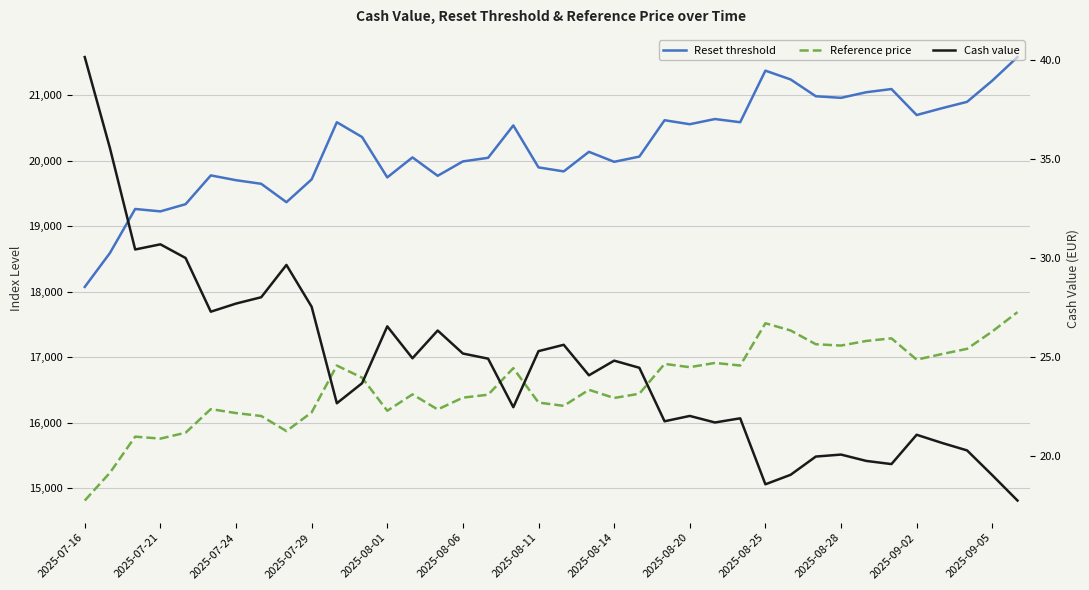

Is it true that Reset threshold equals 28819.8 at 2025-09-02?

False